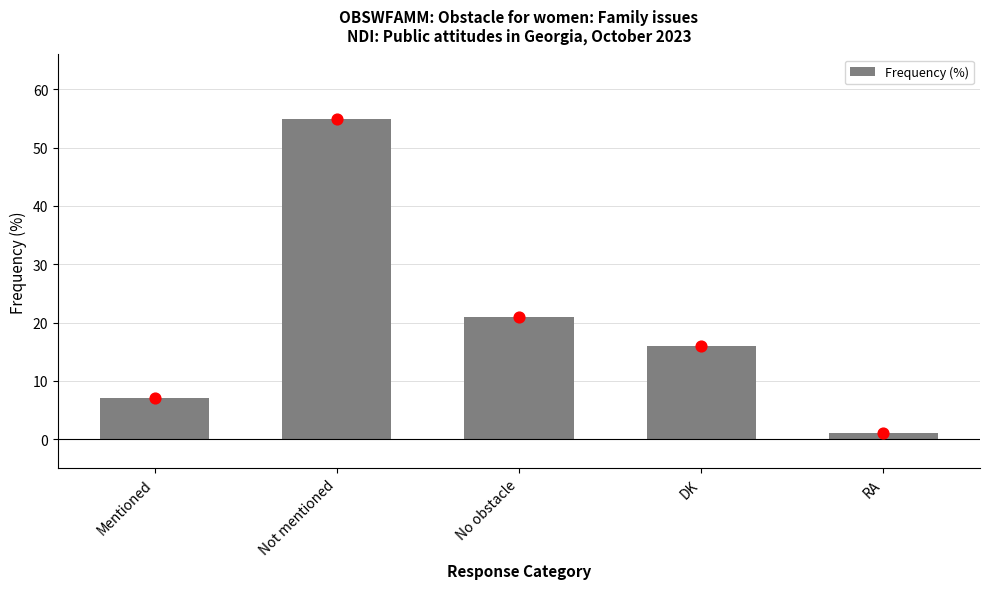

What is the change in value from Mentioned to RA?

-6